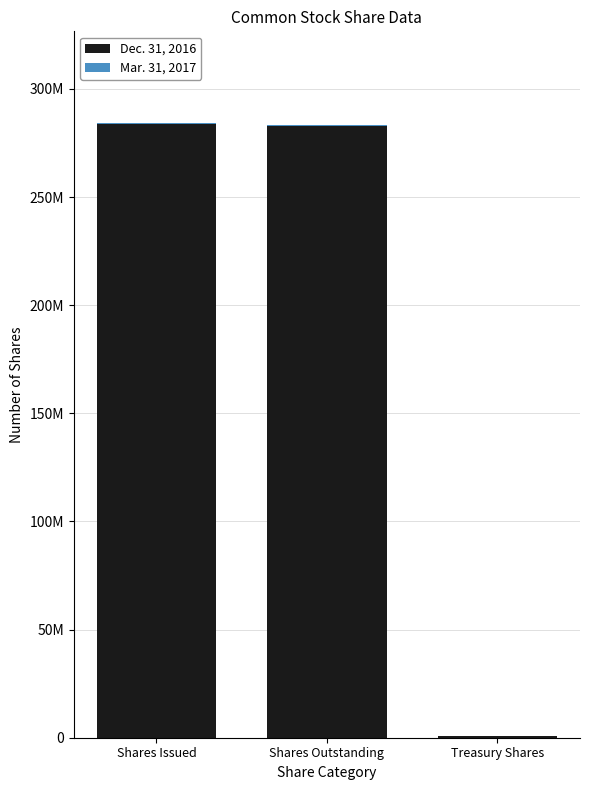

What is the approximate value of Mar. 31, 2017 at Shares Outstanding?

438623